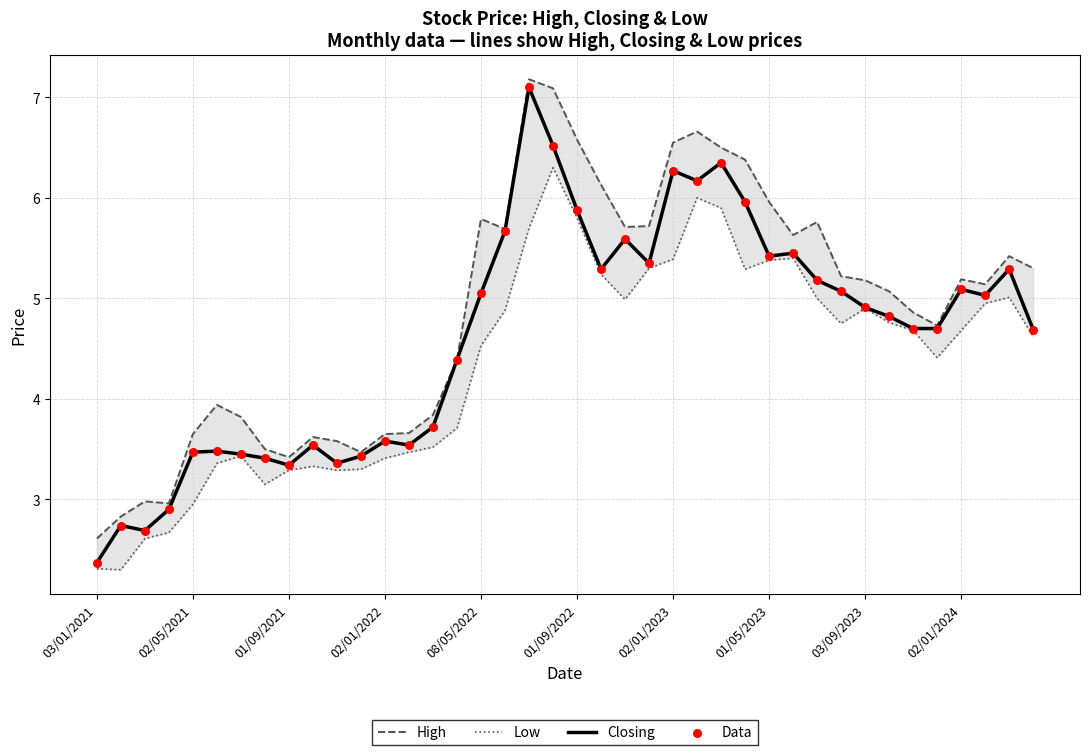

Is the value of Low at 27 greater than the value of High at 38?

No